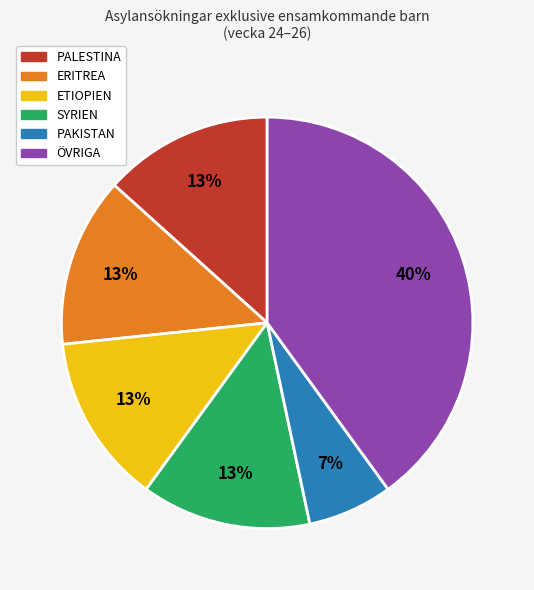

How many slices are in this pie chart?

6